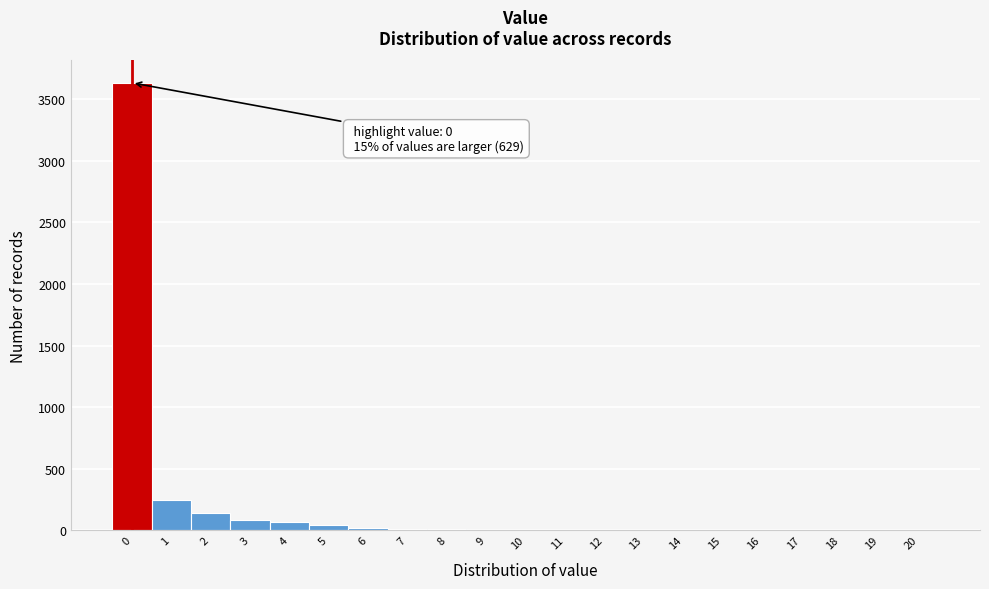

The value at 19 is 2512. True or false?

False